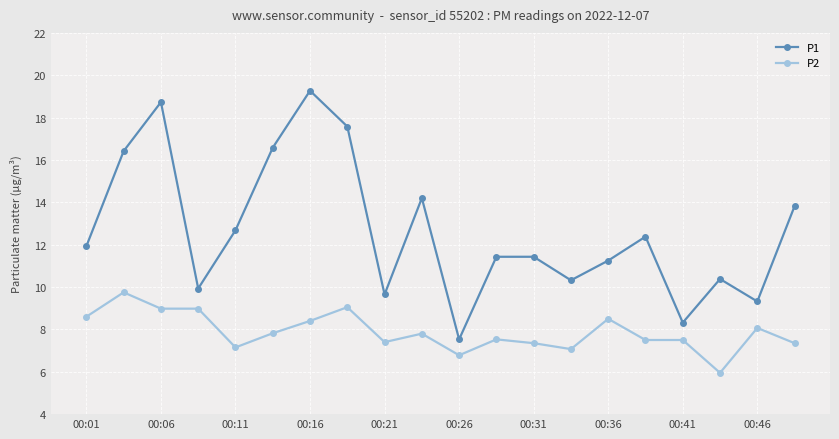

How many series are shown in this chart?

2